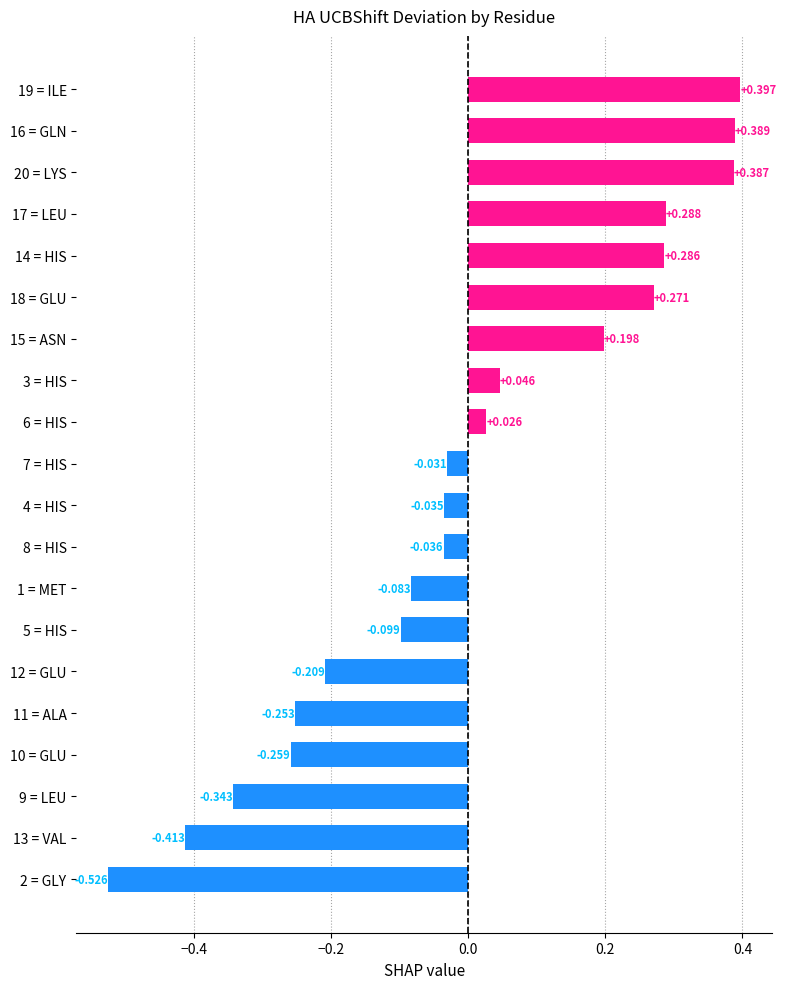

How many series are shown in this chart?

1